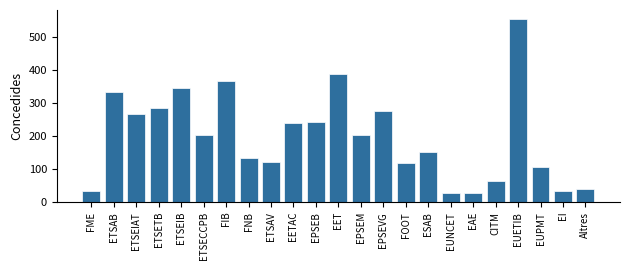

What is the label of the 7th bar from the left?

FIB